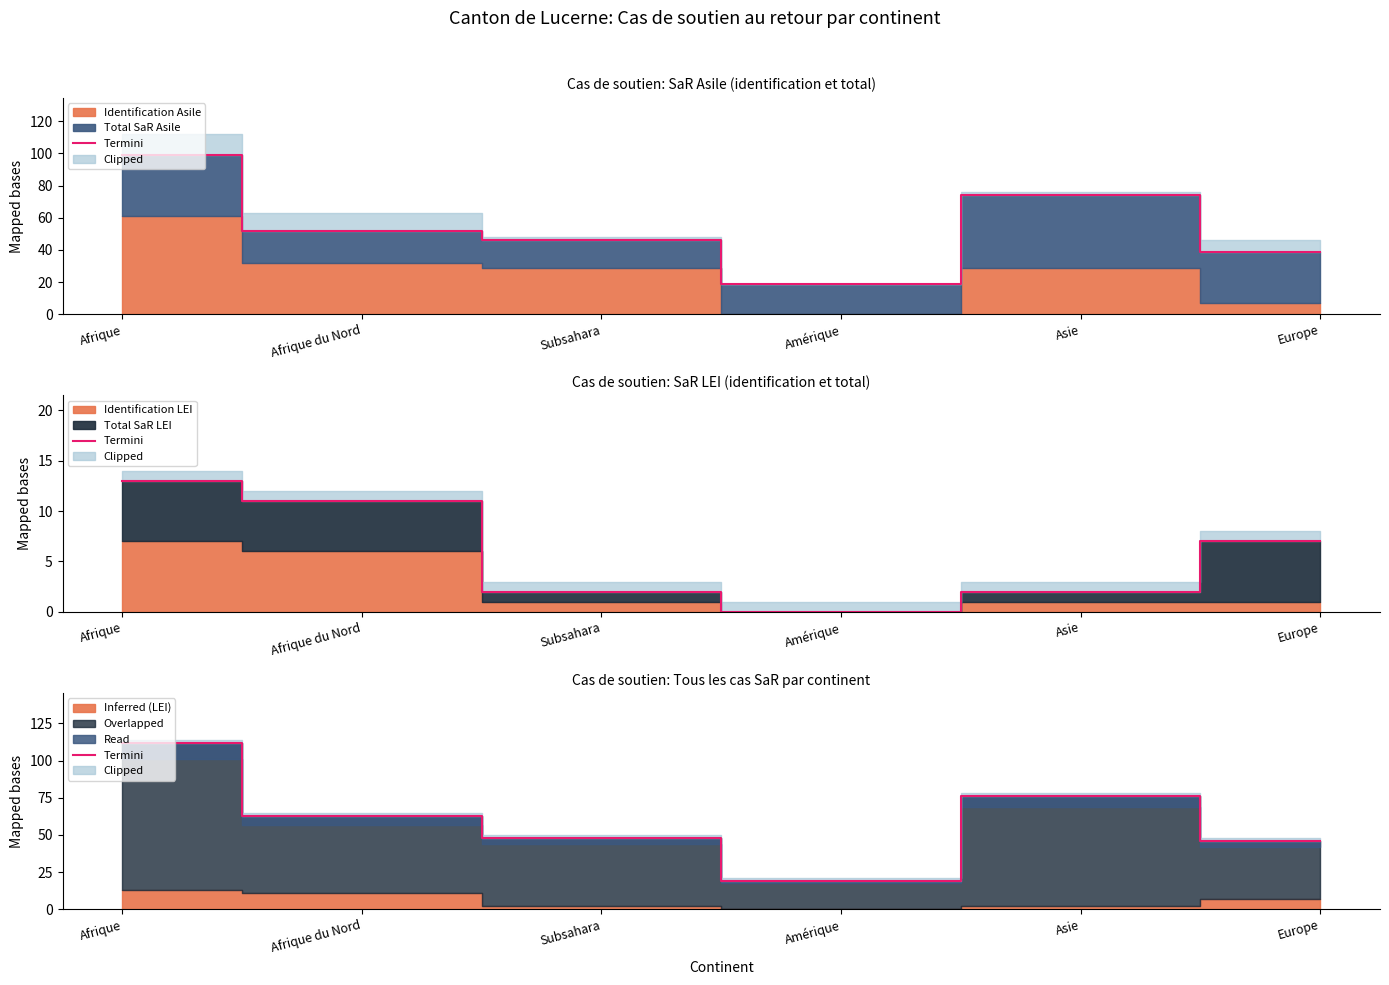

What is the label of the 3rd point from the right?

Amérique